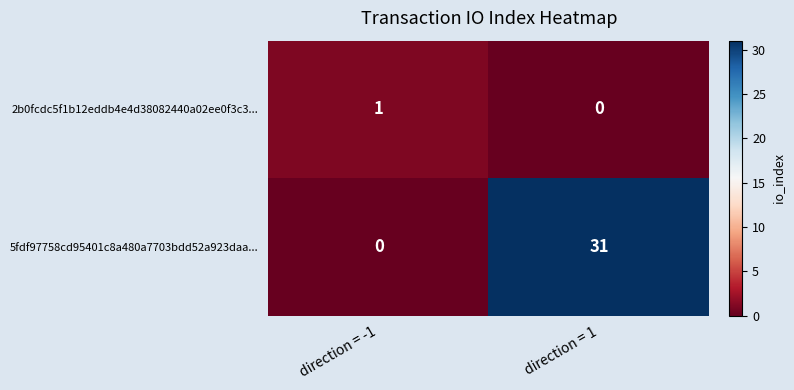

Which series has the largest range (max minus min)?

5fdf97758cd95401c8a480a7703bdd52a923daa...